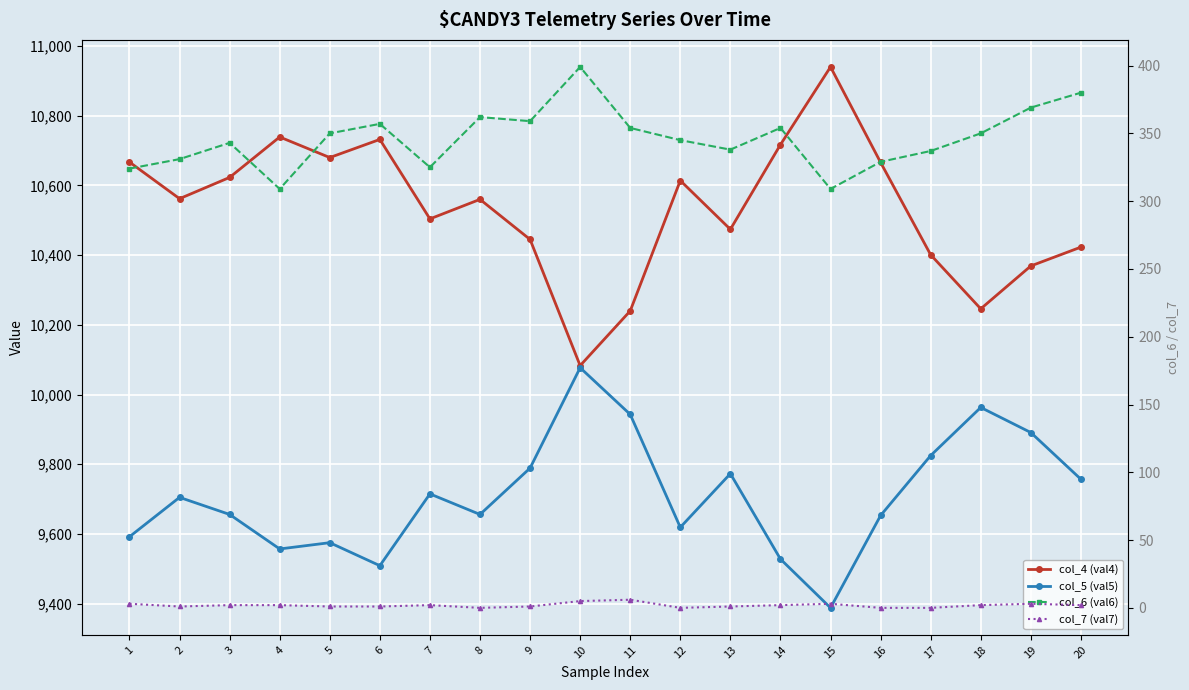

What is the difference between the col_7 (val7) values at 11 and 9?

5